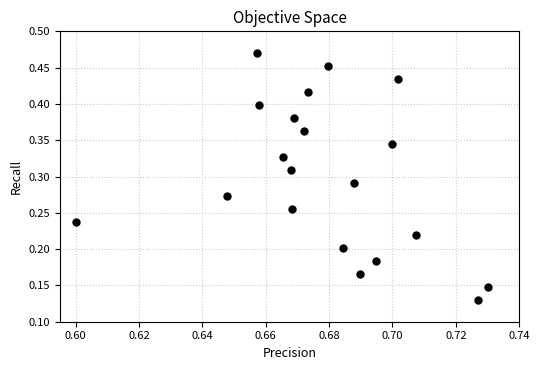

How many data points are displayed?

20